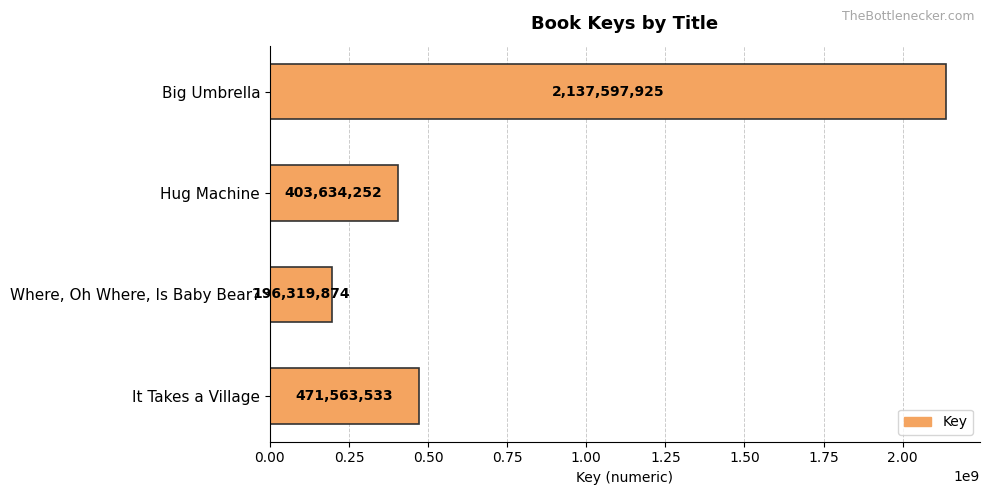

Is it true that the value at Big Umbrella is 2137597925?

True